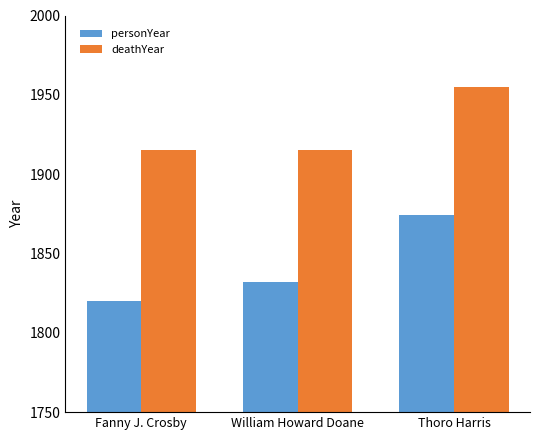

Reading right to left, transcribe all the data shown in this chart.

personYear: 1874	1832	1820
deathYear: 1955	1915	1915